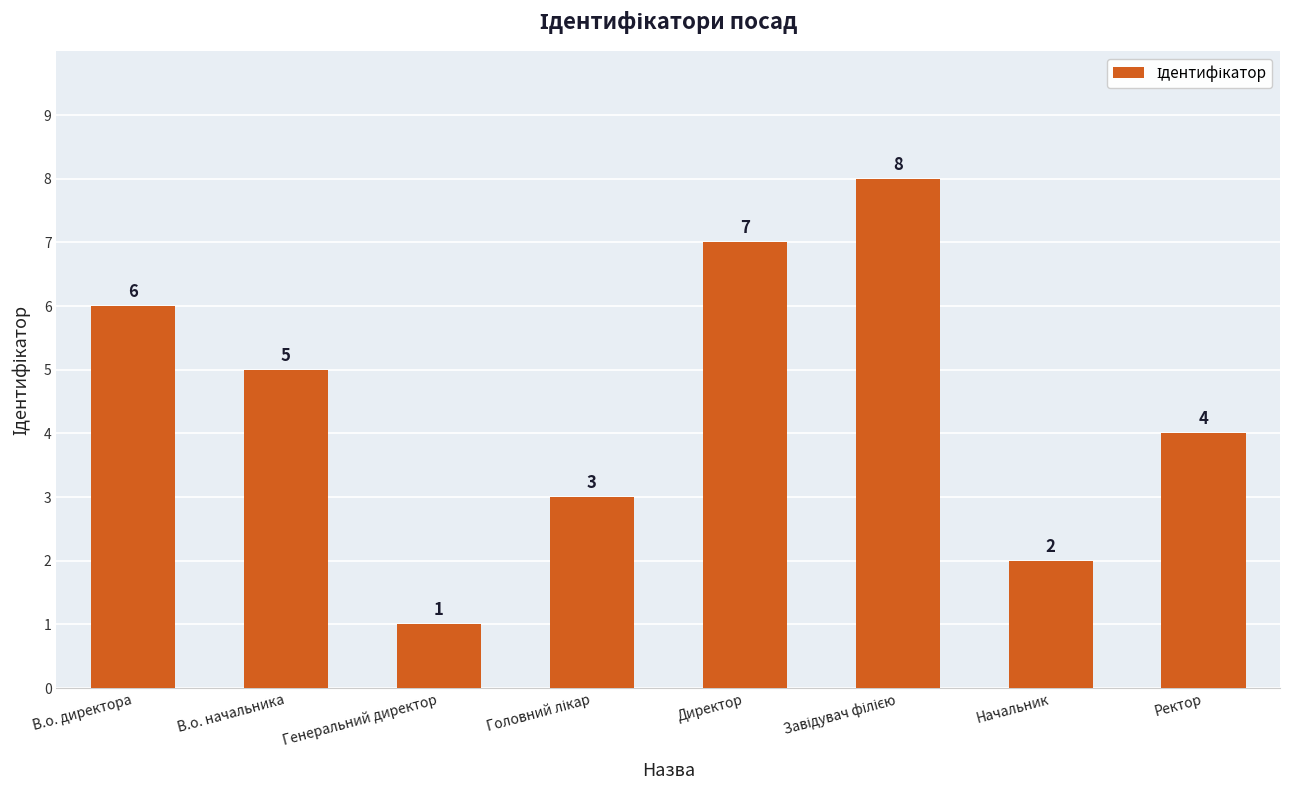

Reading right to left, transcribe all the data shown in this chart.

4	2	8	7	3	1	5	6